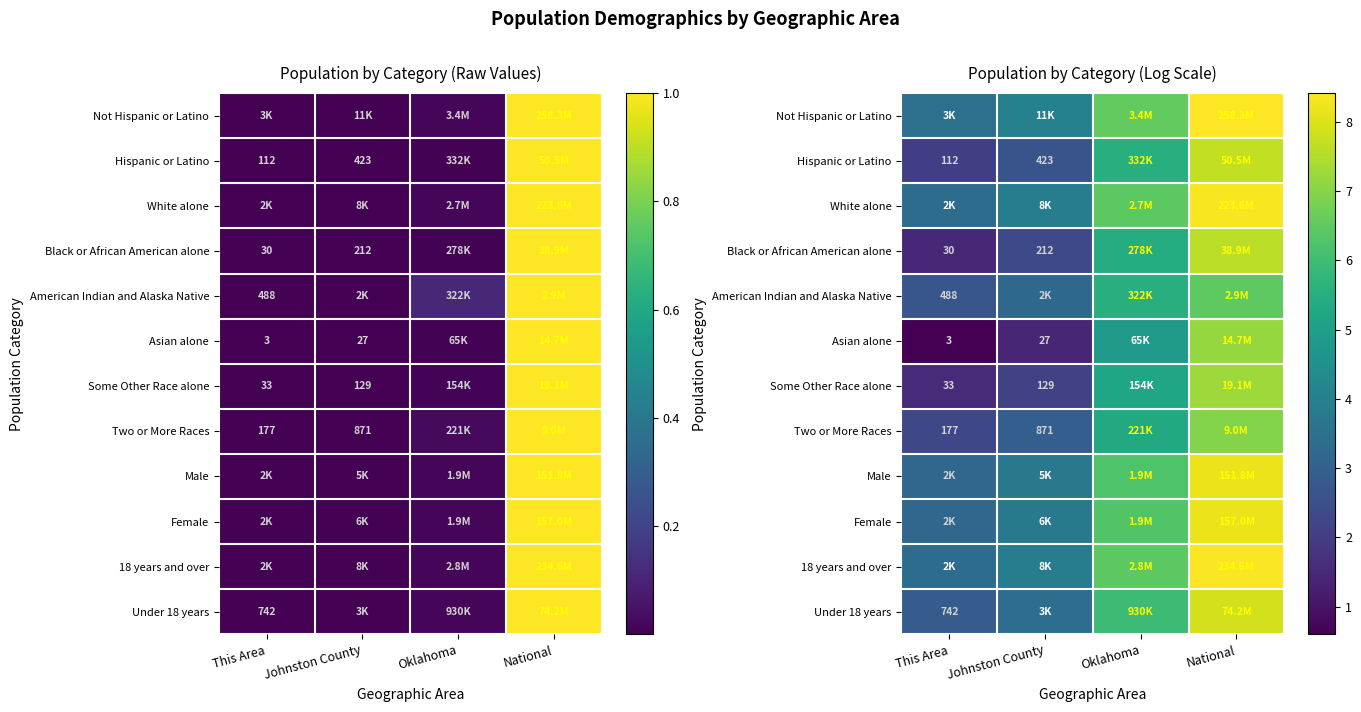

How many distinct data groups are displayed?

12